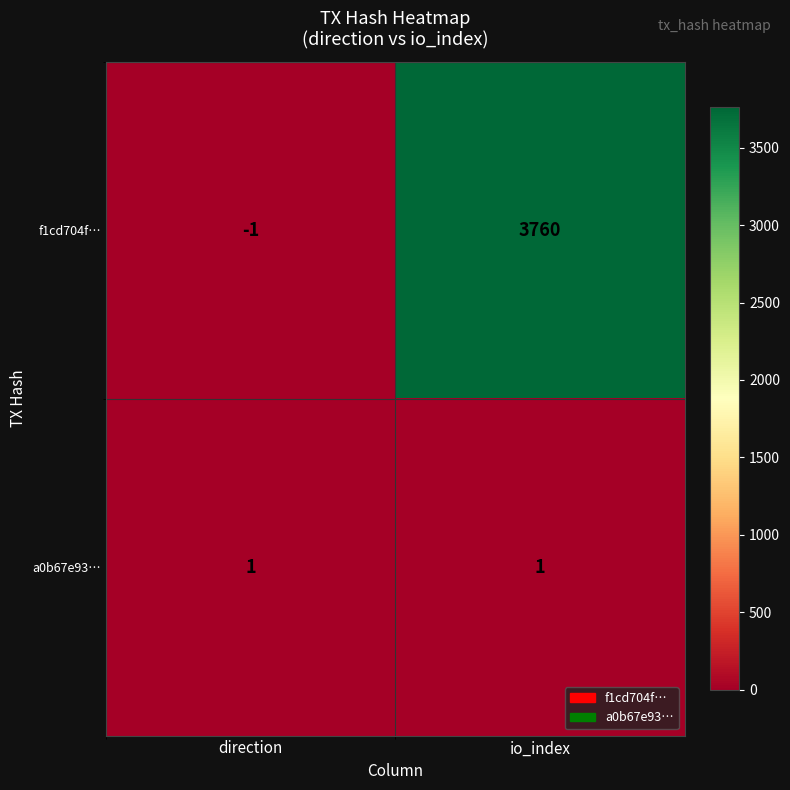

At which category is the sum across all series the highest?

io_index